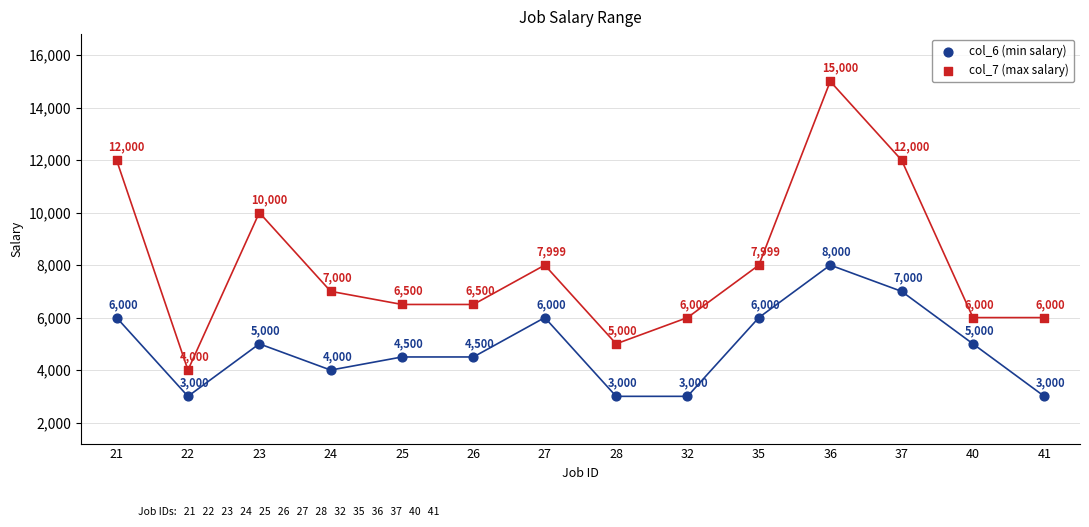

In the col_7 (max salary) series, what Y value is closest to 9500?

10000